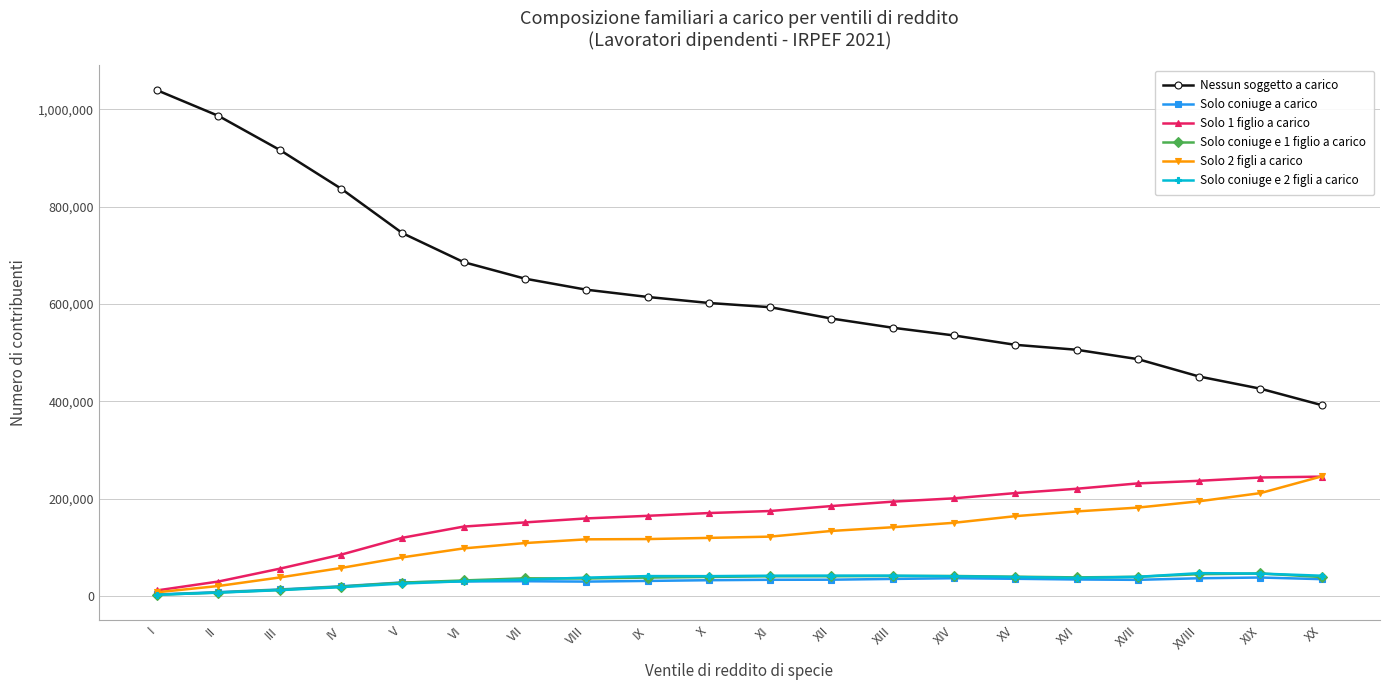

Between II and XVII, which series saw the biggest shift?

Nessun soggetto a carico